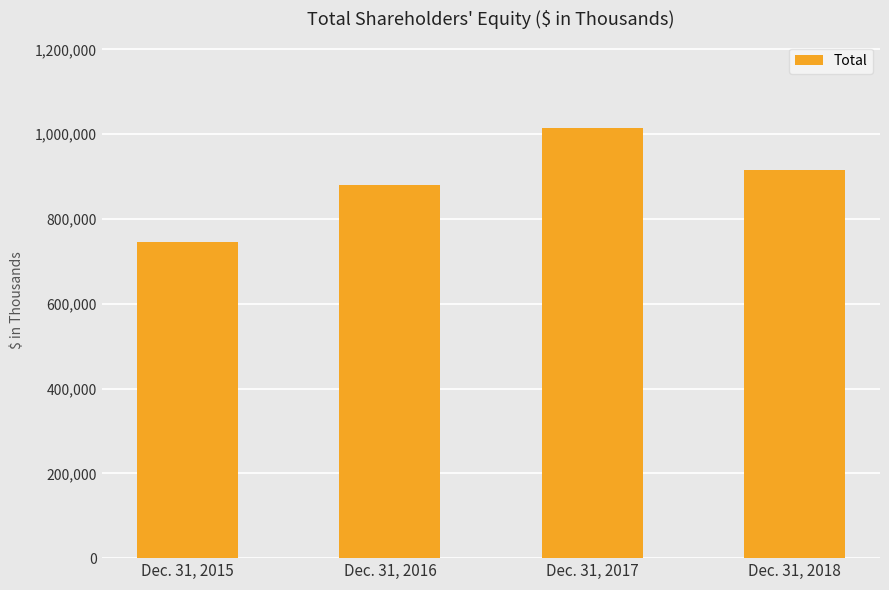

Where is the data nearest to the value 880041?

Dec. 31, 2016